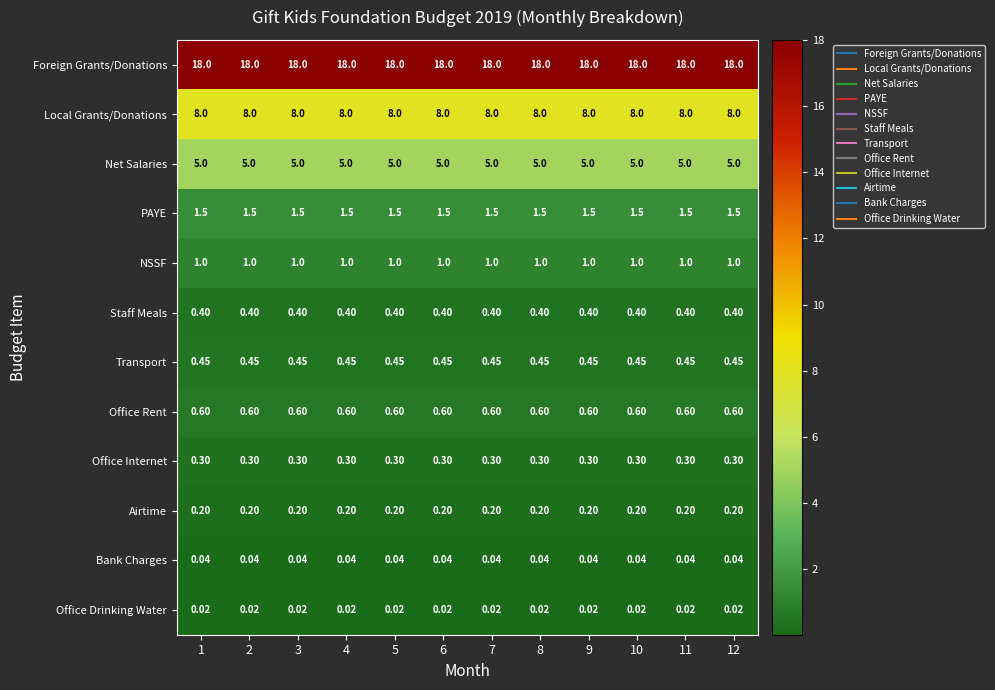

Rank the series by their maximum value, from highest to lowest.

Foreign Grants/Donations, Local Grants/Donations, Net Salaries, PAYE, NSSF, Office Rent, Transport, Staff Meals, Office Internet, Airtime, Bank Charges, Office Drinking Water